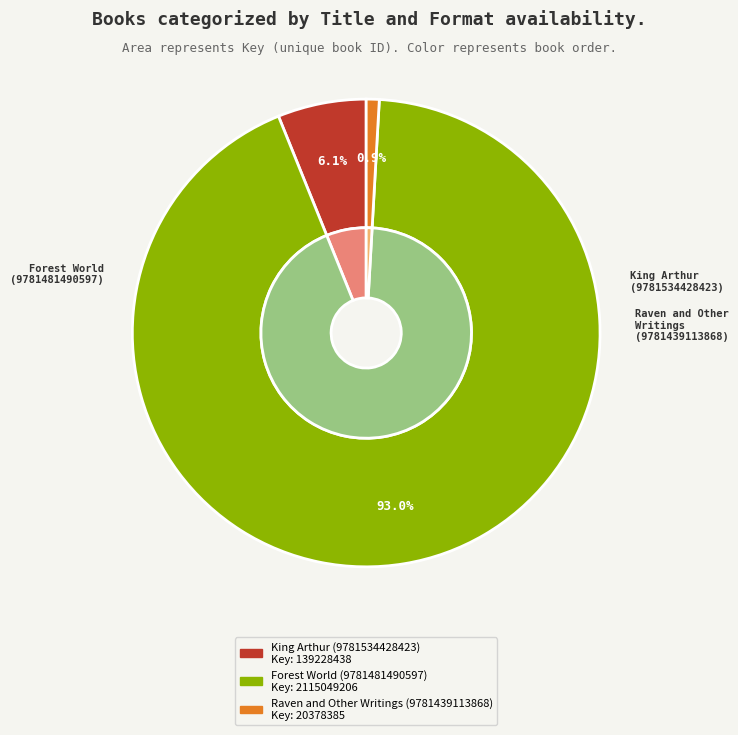

Is it true that Forest World (9781481490597) is 93% of the pie?

True